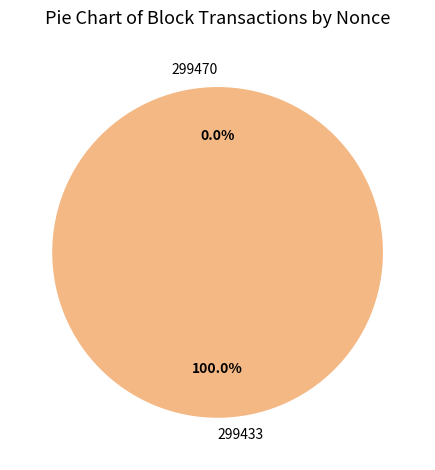

Which slice is the smallest?

299470